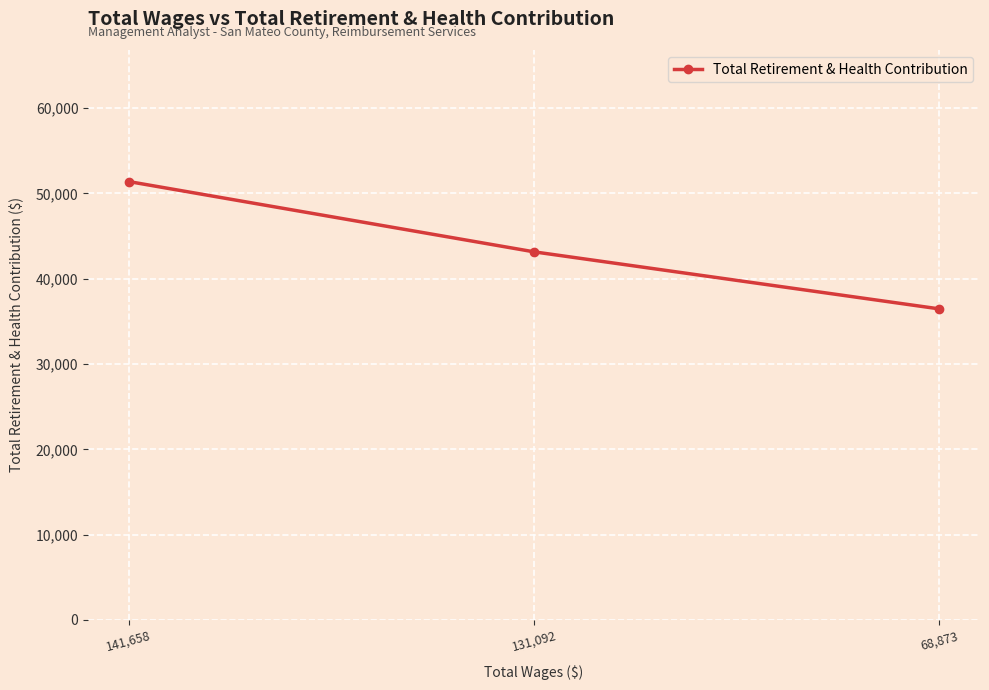

Which category has the lowest value across all series?

68,873